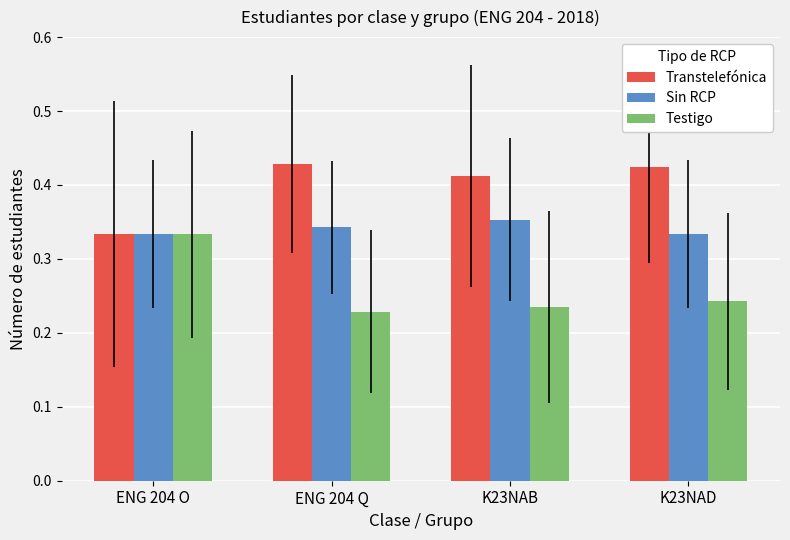

What is the sum of all Testigo values?

1.0